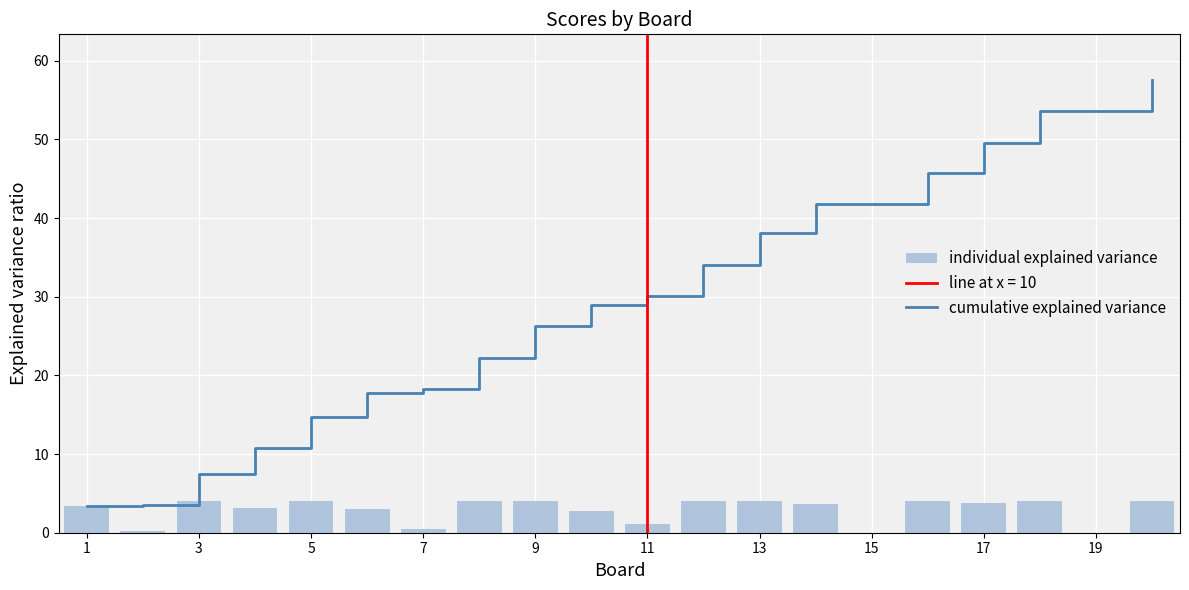

What is the highest value of the cumulative explained variance series?

57.6